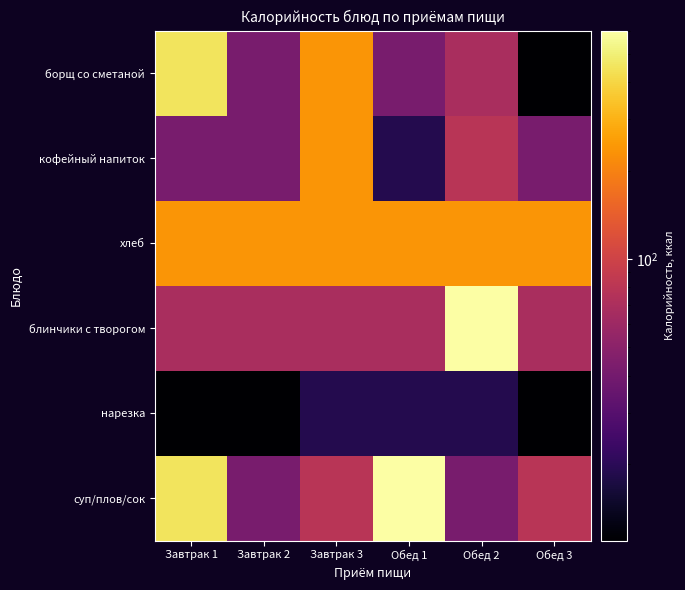

Rank the series at Обед 3 from highest to lowest value.

хлеб, суп/плов/сок, блинчики с творогом, кофейный напиток, борщ со сметаной, нарезка